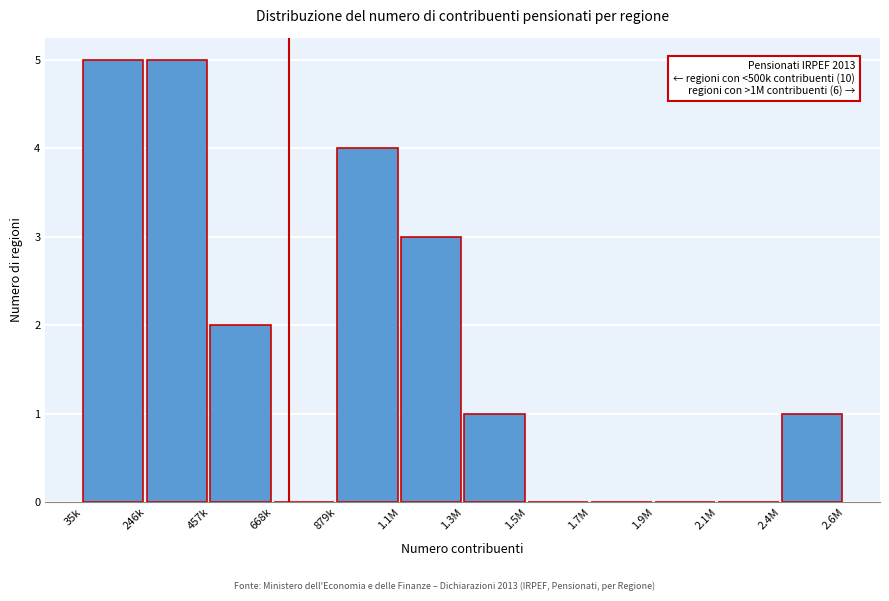

Reading left to right, extract all data points from this chart.

35k=5	246k=5	457k=2	668k=0	879k=4	1.1M=3	1.3M=1	1.5M=0	1.7M=0	1.9M=0	2.1M=0	2.4M=1